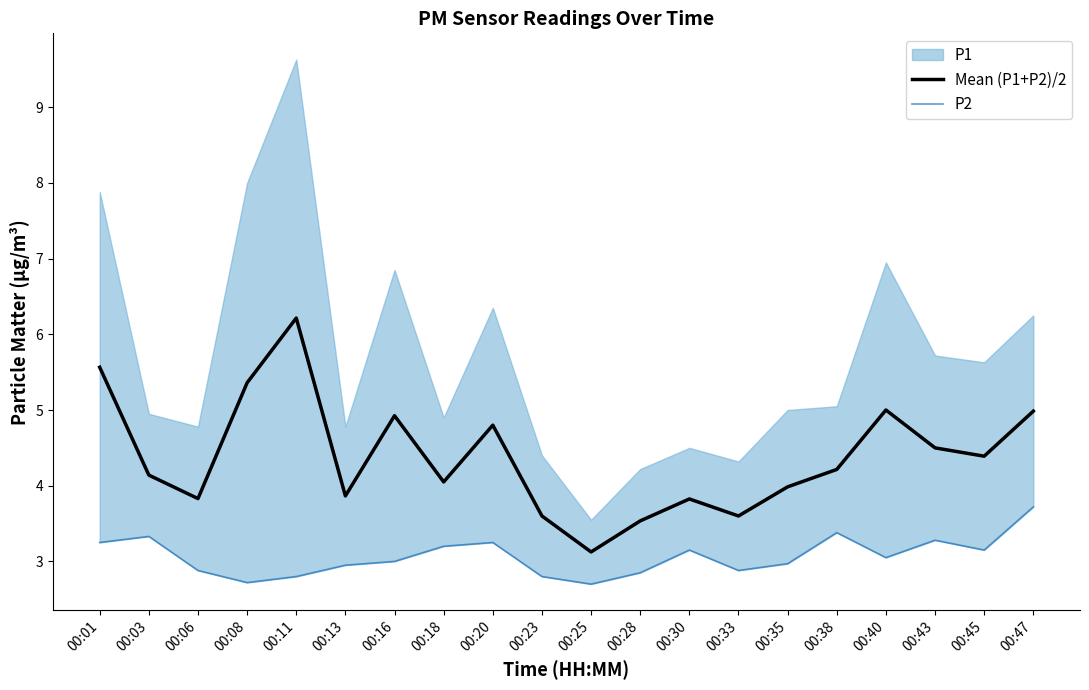

Which has a higher value, 00:28 or 00:47?

00:47